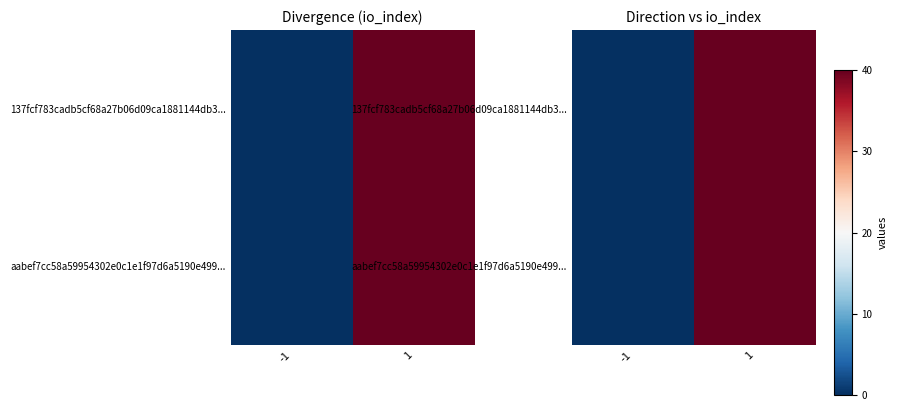

What is the average value of the 137fcf783cadb5cf68a27b06d09ca1881144db3... series?

20